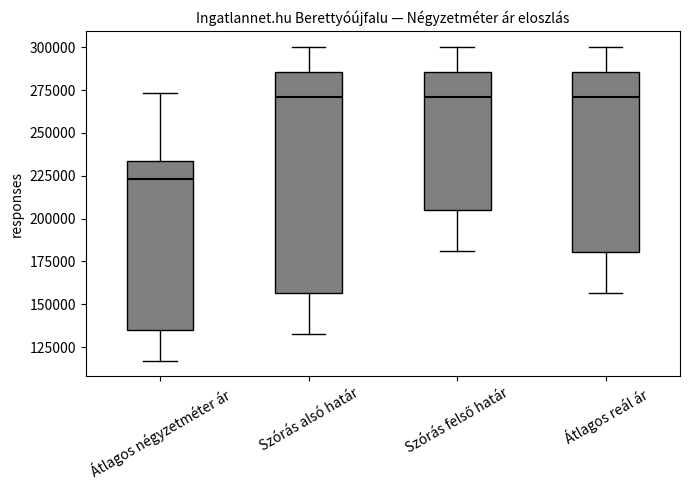

Reading left to right, transcribe this box plot: for each box, give where its median line is, the range the box spans, and where its two whiskers end, as read against the y-axis. The values are not printed on the chart, so give them approximately, as read against the axis.

Átlagos négyzetméter ár: median 225000, box 135000 to 235000, whiskers 115000 to 275000
Szórás alsó határ: median 270000, box 155000 to 285000, whiskers 130000 to 300000
Szórás felső határ: median 270000, box 205000 to 285000, whiskers 180000 to 300000
Átlagos reál ár: median 270000, box 180000 to 285000, whiskers 155000 to 300000